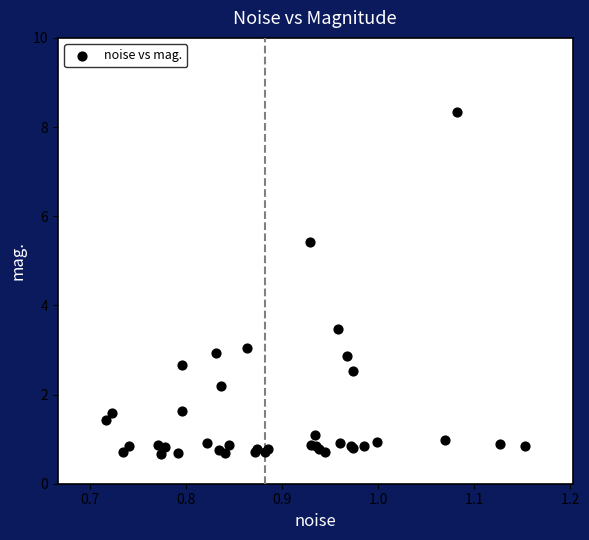

What Y value in the scatter plot is closest to 4?

3.5